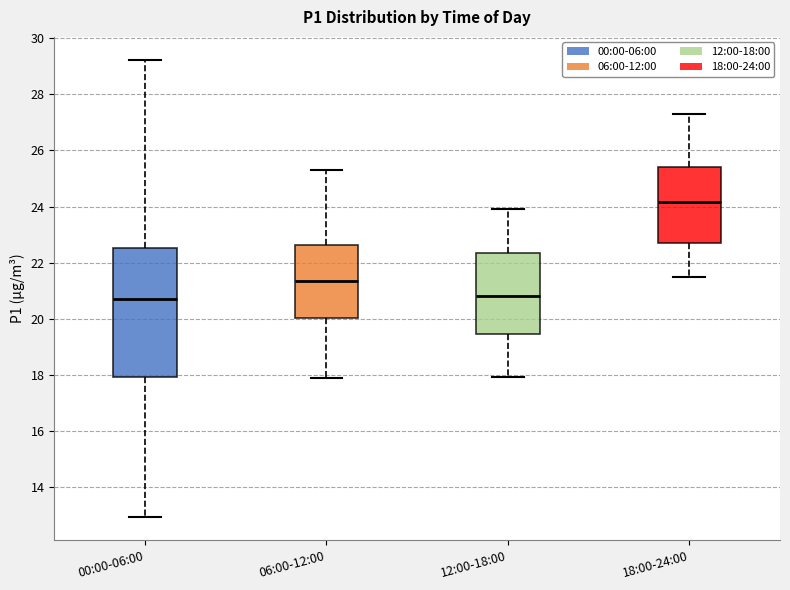

Where does the lower whisker of the box for 00:00-06:00 end on the y-axis? The values are not printed on the chart, so give them approximately, as read against the axis.

13.0